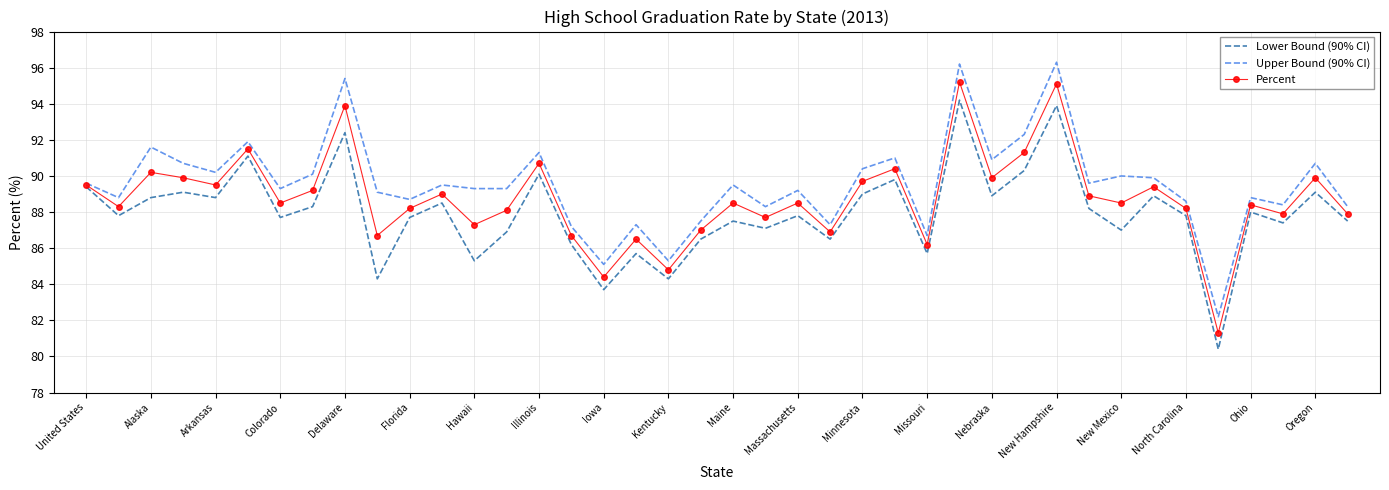

Rank the series by their maximum value, from lowest to highest.

Lower Bound (90% CI), Percent, Upper Bound (90% CI)